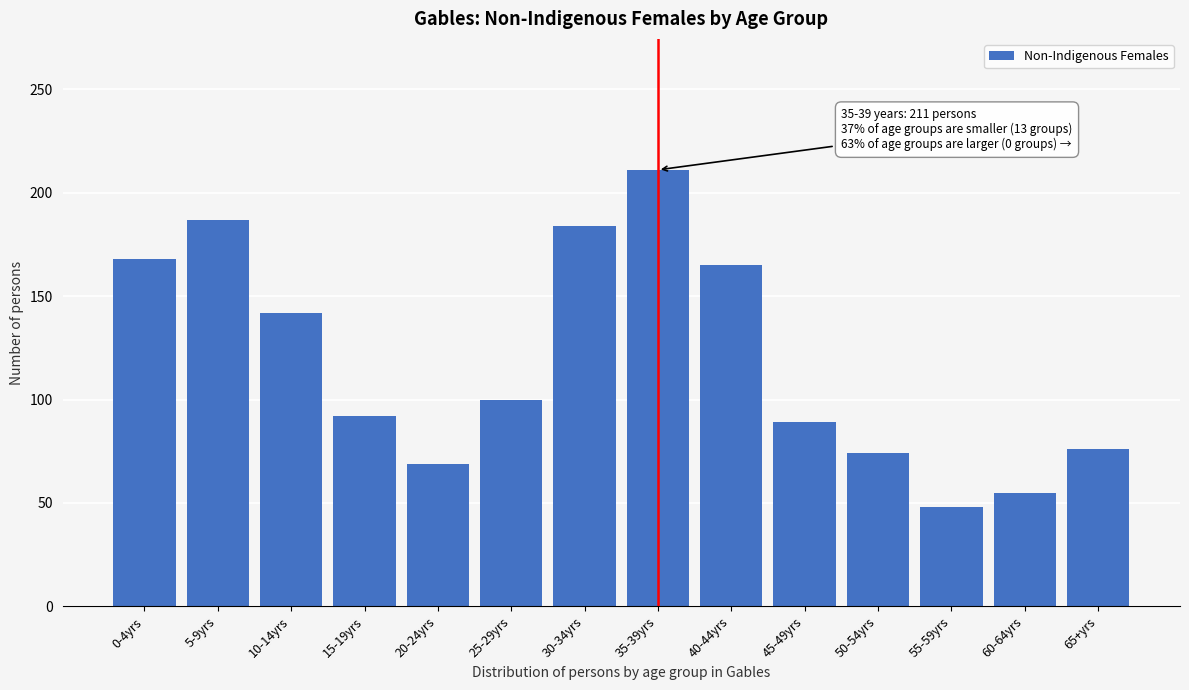

Reading right to left, transcribe all the data shown in this chart.

65+yrs=76	60-64yrs=55	55-59yrs=48	50-54yrs=74	45-49yrs=89	40-44yrs=165	35-39yrs=211	30-34yrs=184	25-29yrs=100	20-24yrs=69	15-19yrs=92	10-14yrs=142	5-9yrs=187	0-4yrs=168